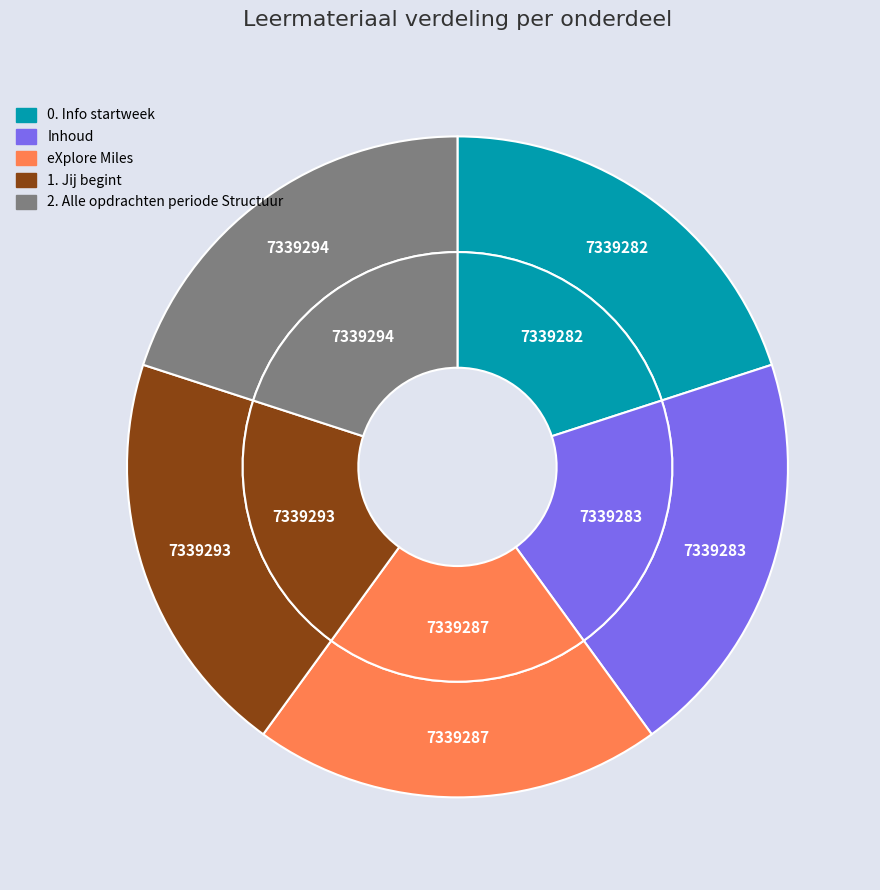

True or false: 0. Info startweek accounts for 20% of the total.

True